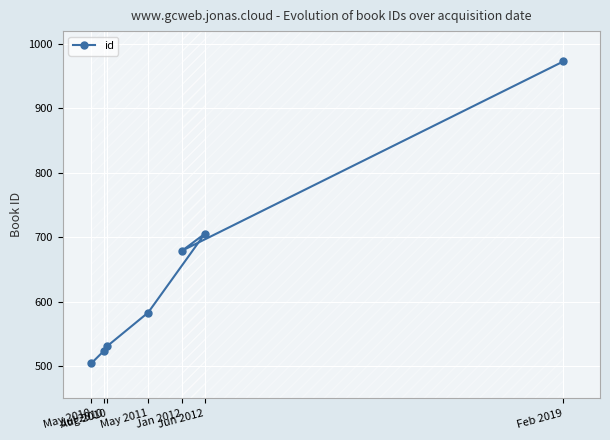

Which has a higher value, Aug 2010 or Feb 2019?

Feb 2019